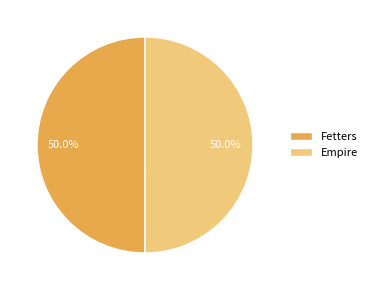

Combined, do Empire and Fetters account for over 50%?

Yes